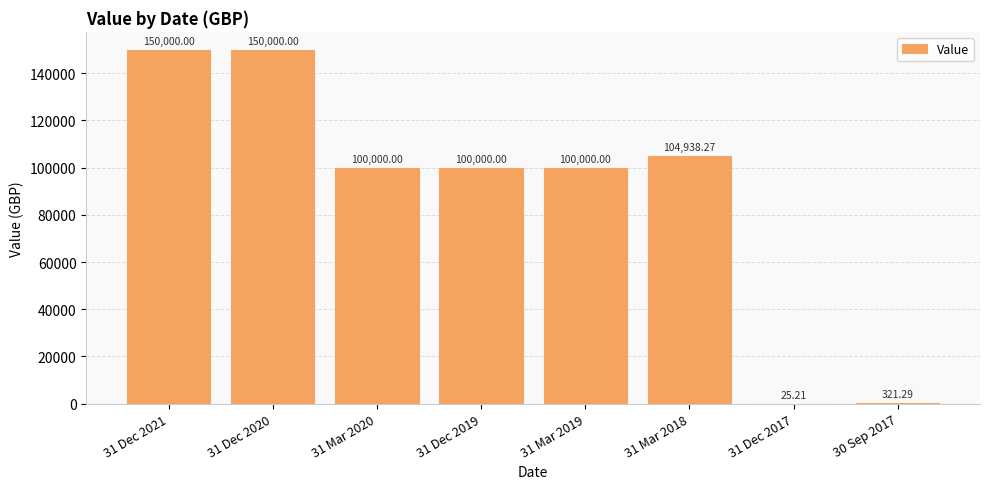

What is the sum of all values?

705284.8